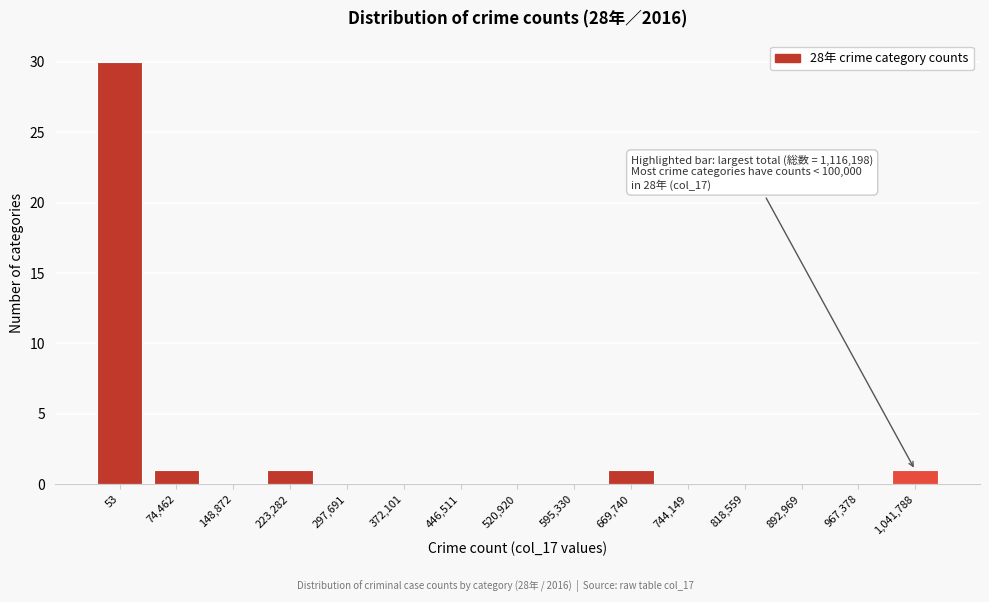

Is it true that the value at 297,691 is 0?

True